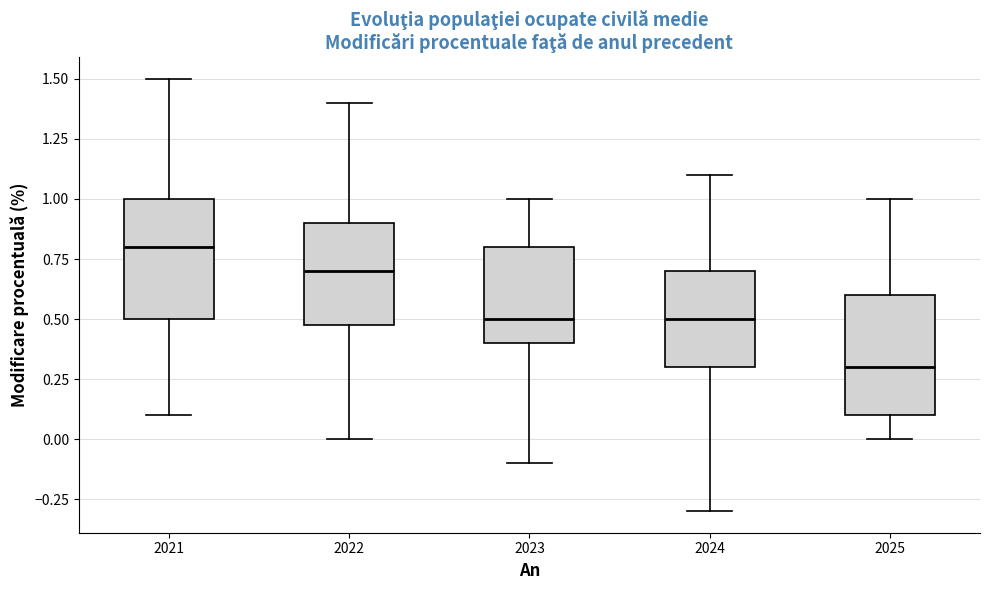

Reading left to right, transcribe this box plot: for each box, give where its median line is, the range the box spans, and where its two whiskers end, as read against the y-axis. The values are not printed on the chart, so give them approximately, as read against the axis.

2021: median 0.8, box 0.5 to 1.0, whiskers 0.1 to 1.5
2022: median 0.7, box 0.5 to 0.9, whiskers 0.0 to 1.4
2023: median 0.5, box 0.4 to 0.8, whiskers -0.1 to 1.0
2024: median 0.5, box 0.3 to 0.7, whiskers -0.3 to 1.1
2025: median 0.3, box 0.1 to 0.6, whiskers 0.0 to 1.0